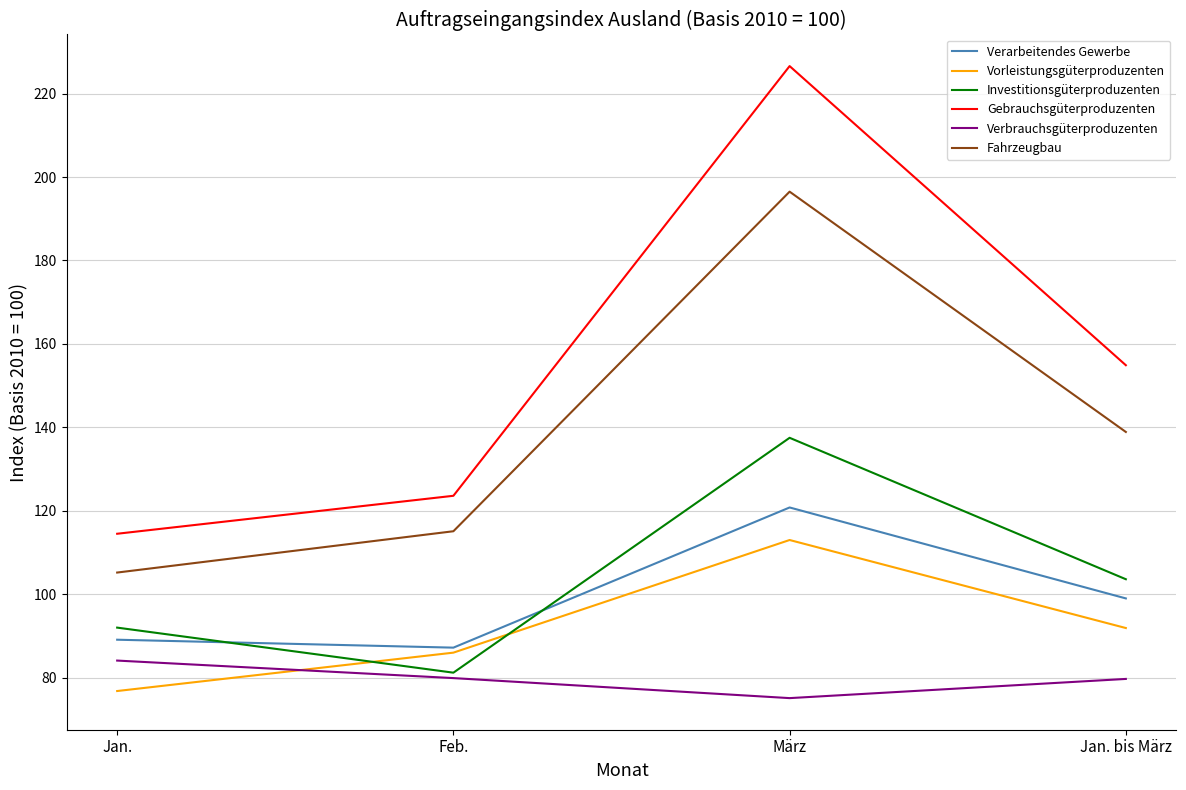

What is the maximum value for Fahrzeugbau?

196.5